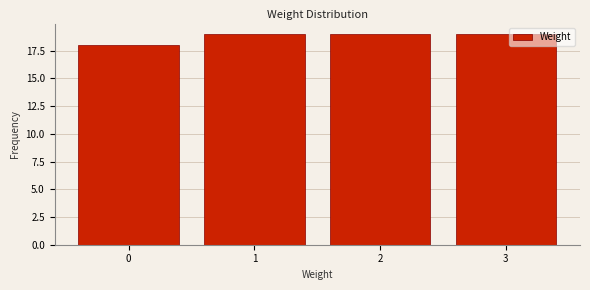

Reading right to left, extract all data points from this chart.

19	19	19	18